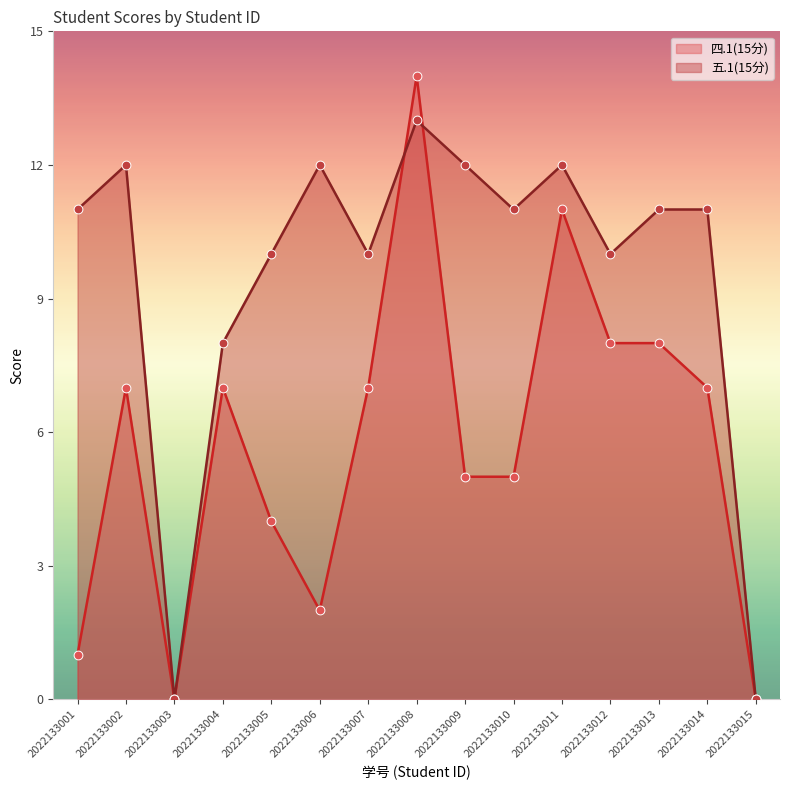

At how many categories does at least one series exceed 7?

13